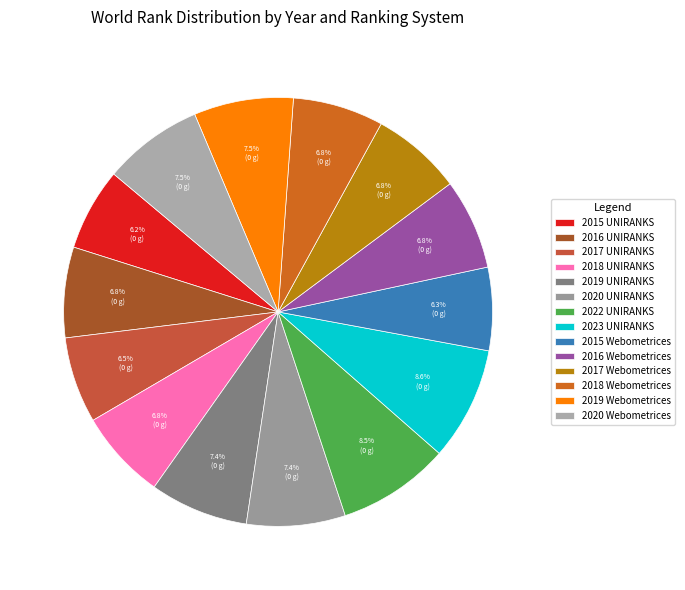

To the nearest percent, what percentage of the pie is 2017 UNIRANKS?

6%